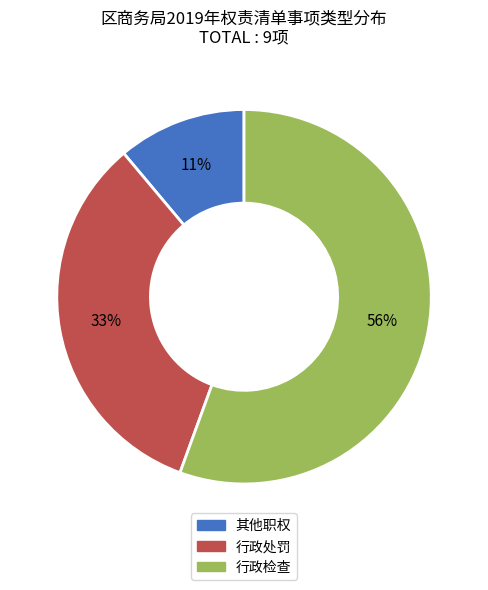

To the nearest percent, what is the average slice percentage?

33%